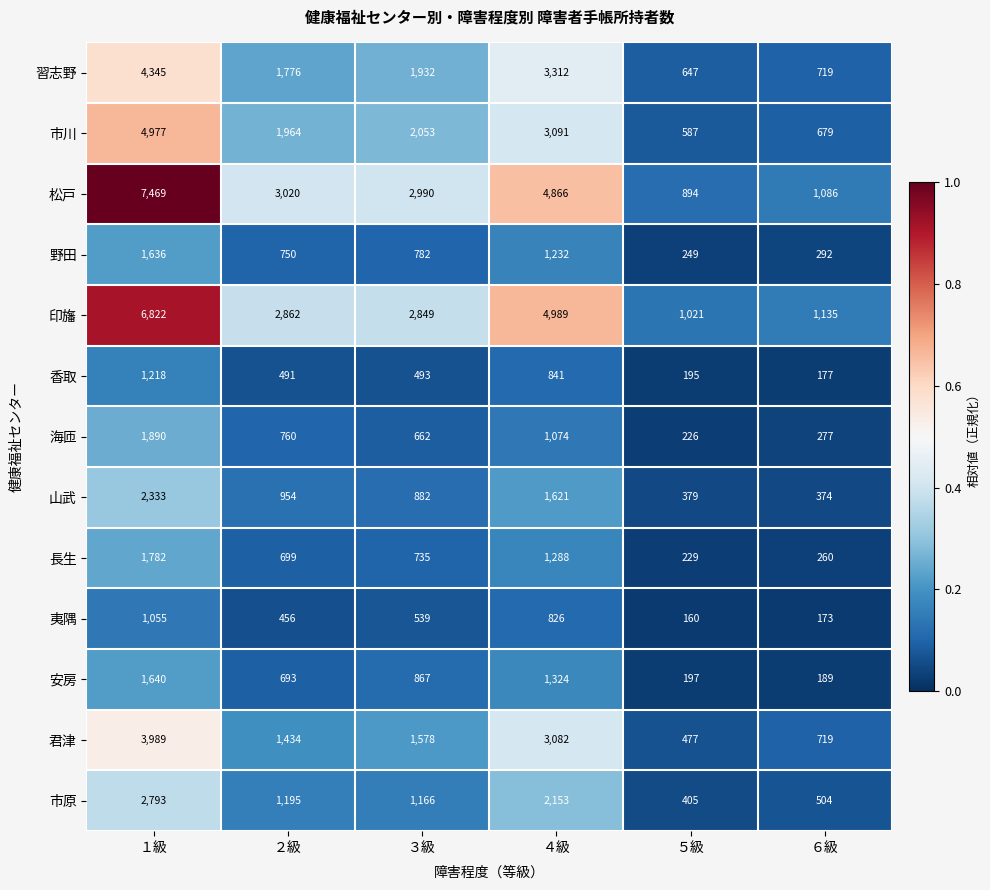

List the series in order of their peak value, lowest first.

夷隅, 香取, 野田, 安房, 長生, 海匝, 山武, 市原, 君津, 習志野, 市川, 印旛, 松戸